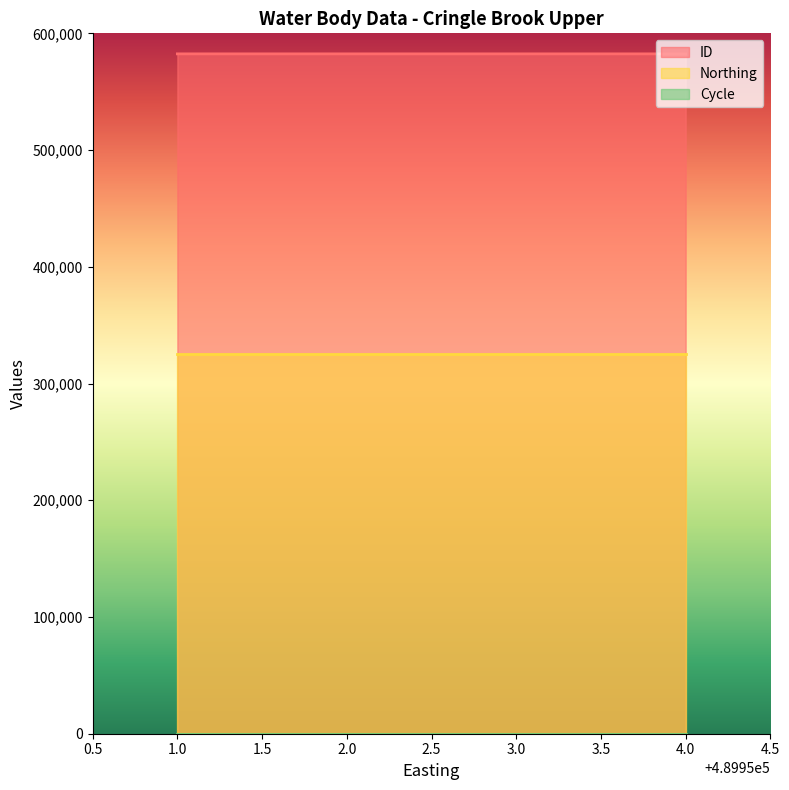

What is the greatest value displayed?

582414